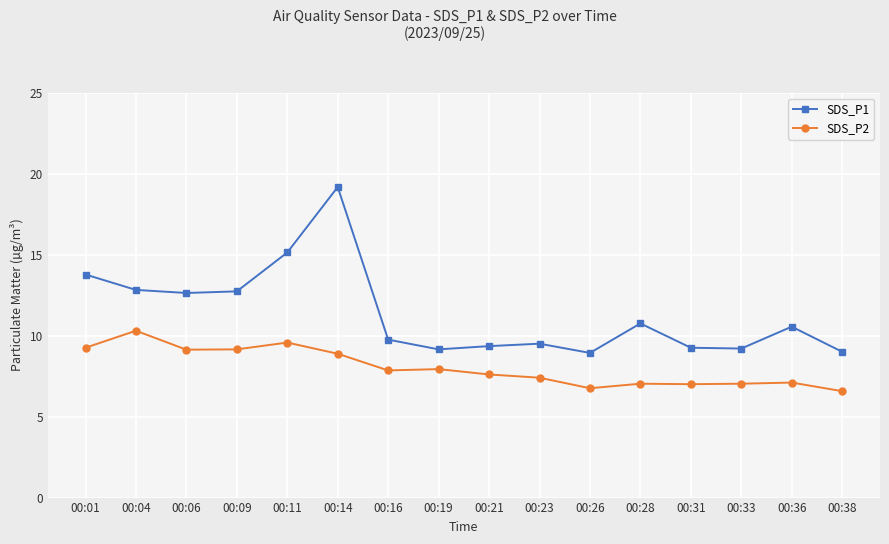

Is the value of SDS_P2 at 00:04 greater than the value of SDS_P1 at 00:31?

Yes